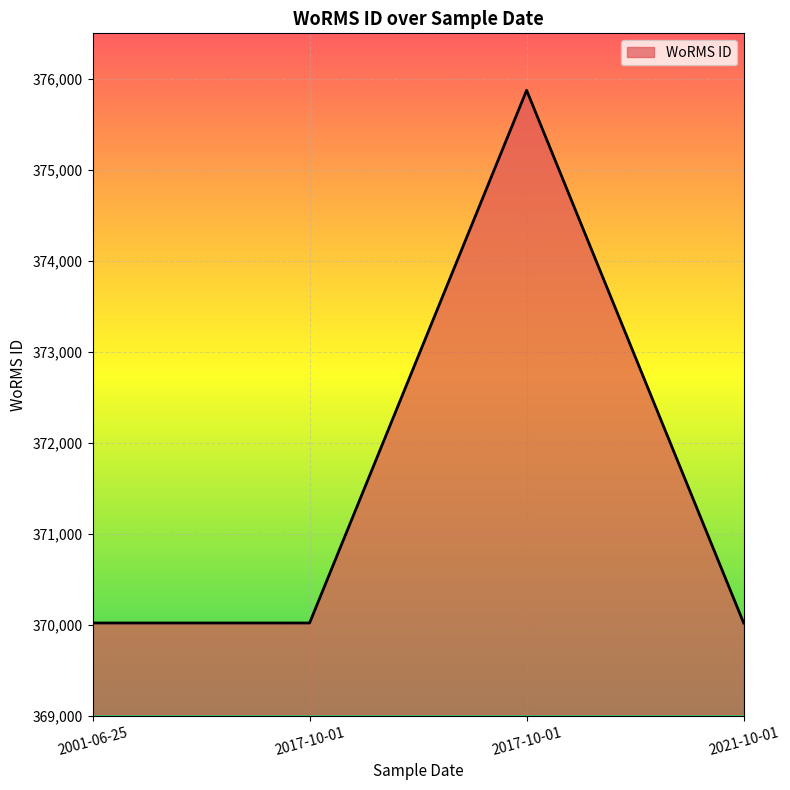

What is the ratio of the value at 2001-06-25 to the value at 2017-10-01?

1.0